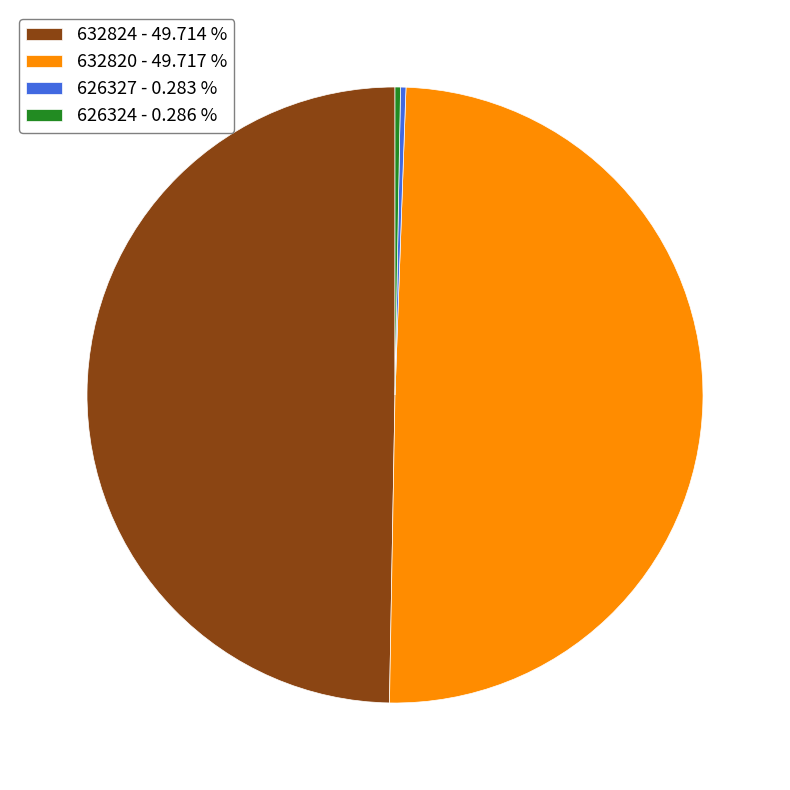

The 632820 slice represents 40% of the pie. True or false?

False